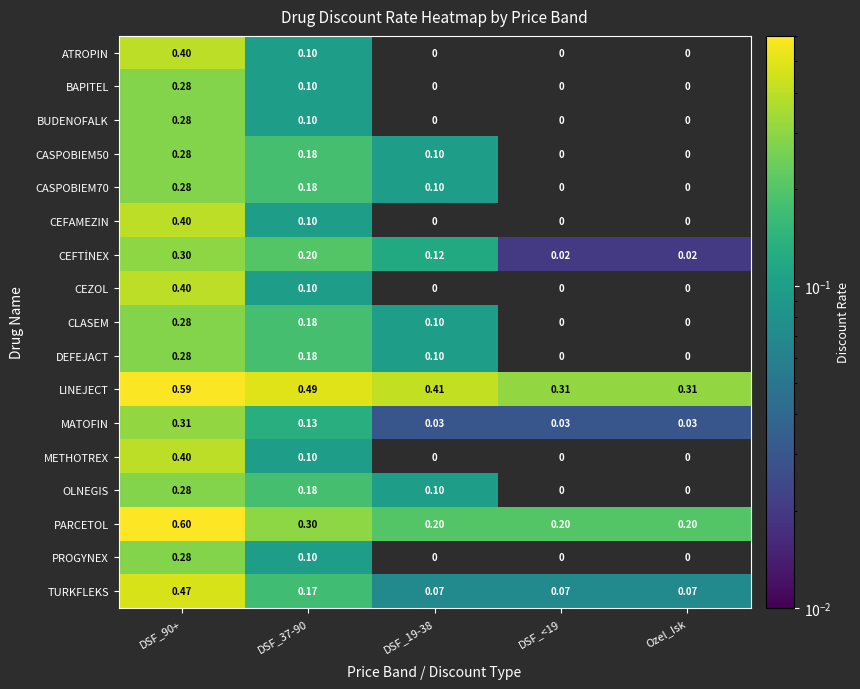

Which series has the largest total across all categories?

LINEJECT